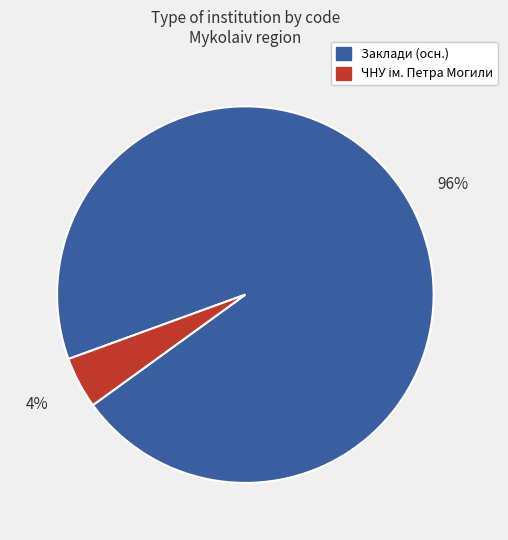

Count the number of slices in the pie.

2